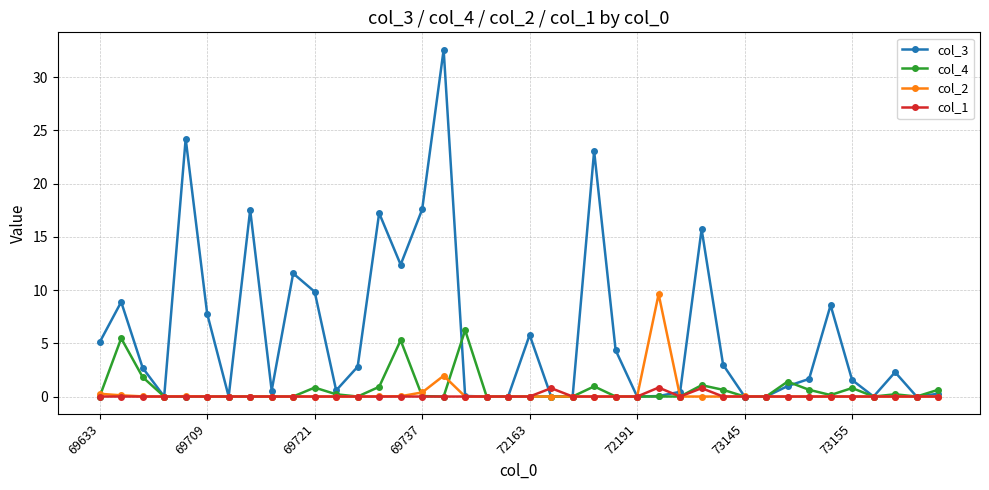

Rank the series by their maximum value, from lowest to highest.

col_1, col_4, col_2, col_3